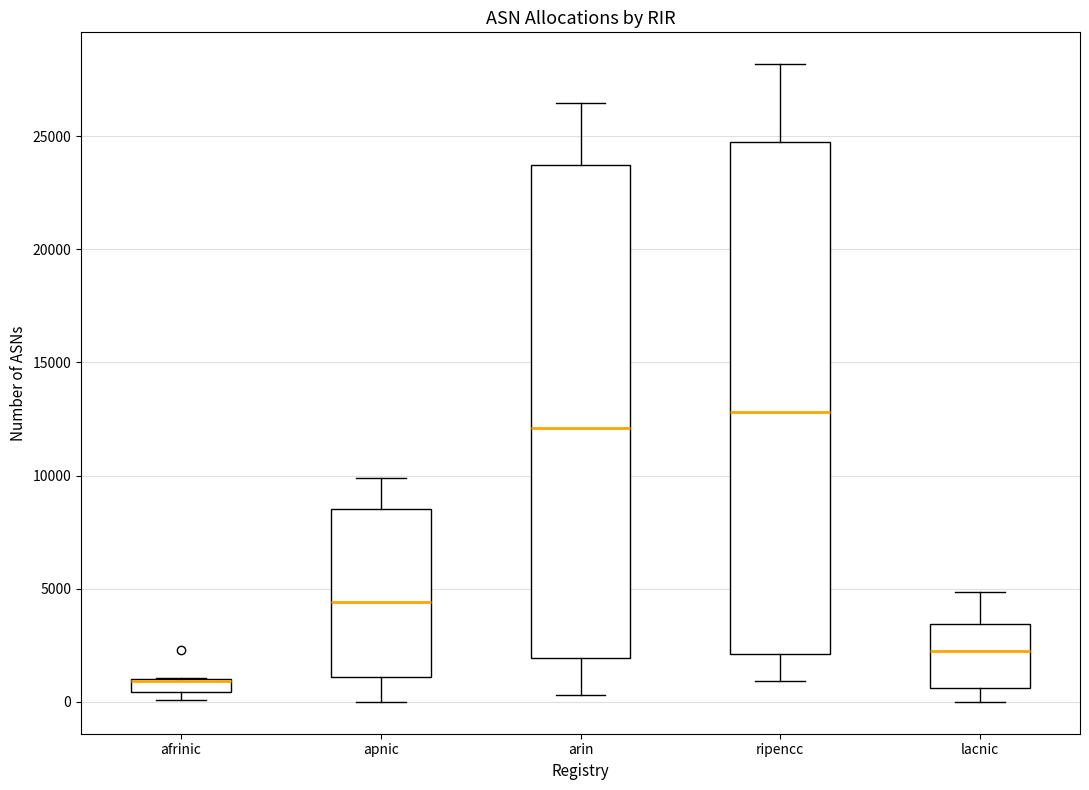

Which box is the tallest, from its lower edge to its upper edge?

ripencc